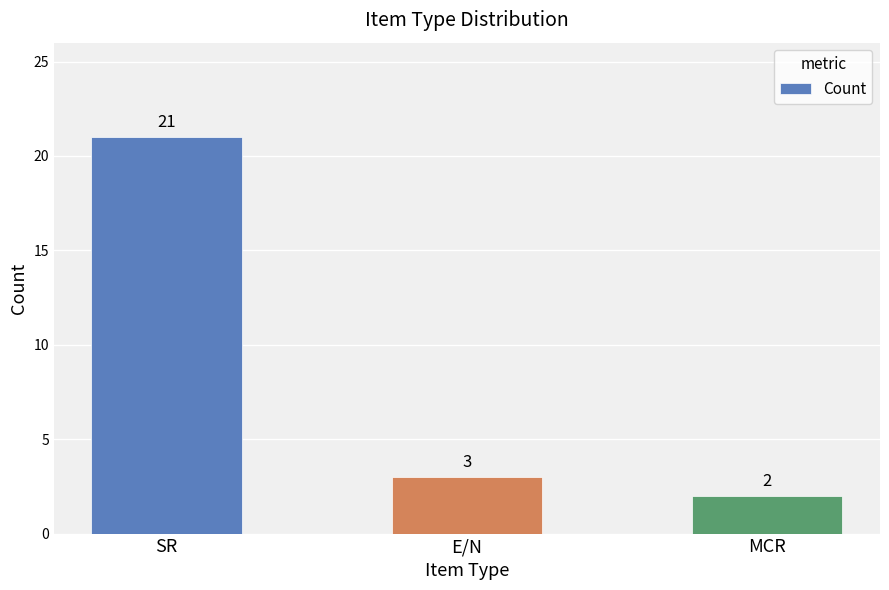

What is the label of the 3rd bar from the left?

MCR